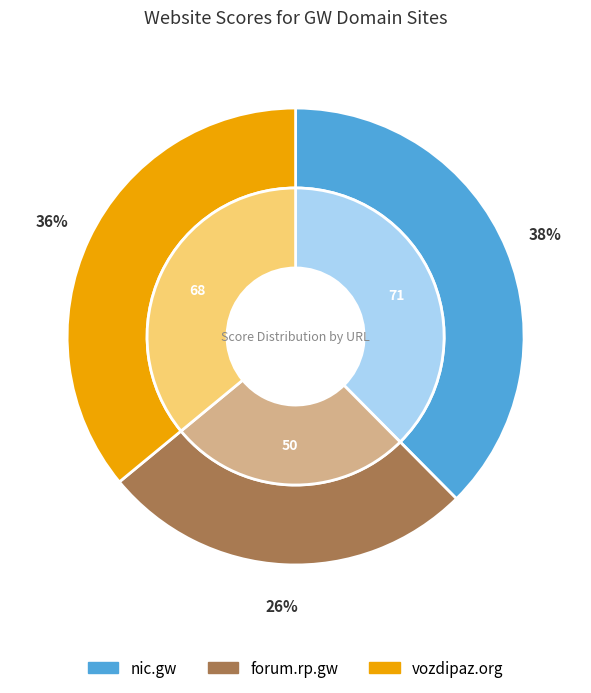

Do vozdipaz.org and forum.rp.gw together represent more than half of the pie?

Yes